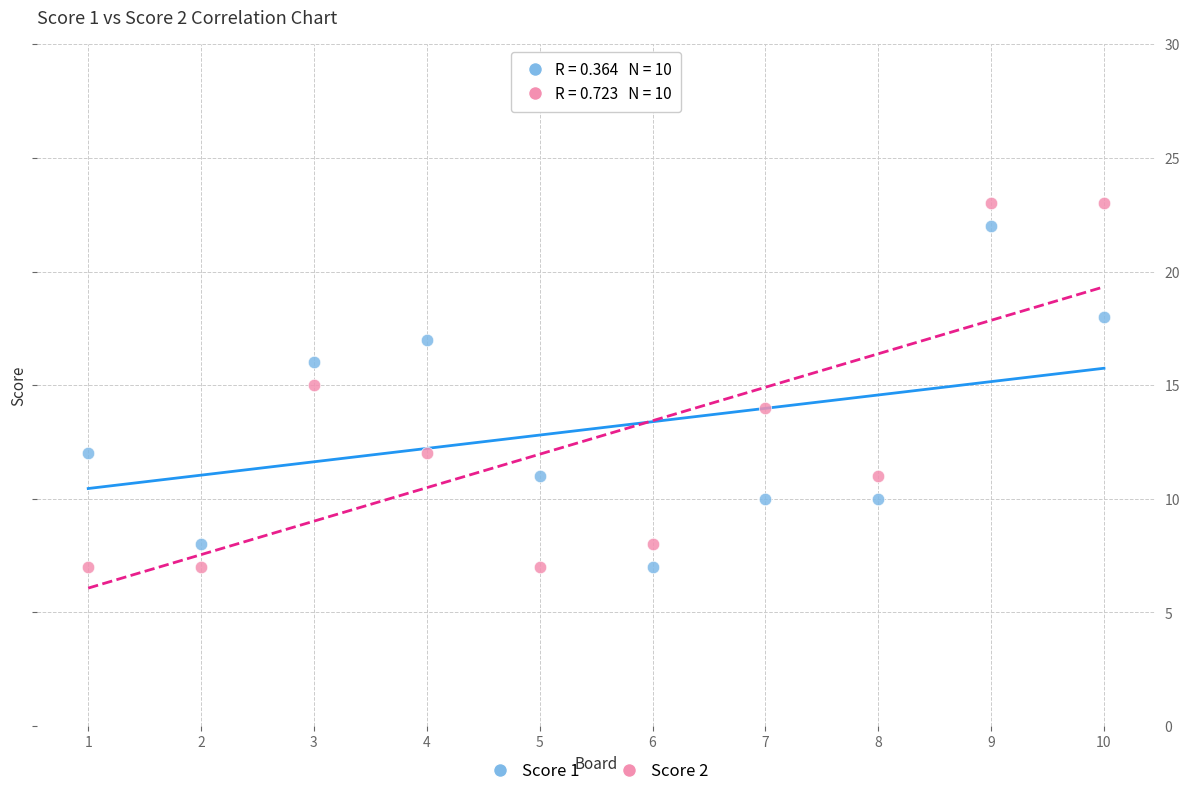

Which series has the widest spread of Y values?

Score 2